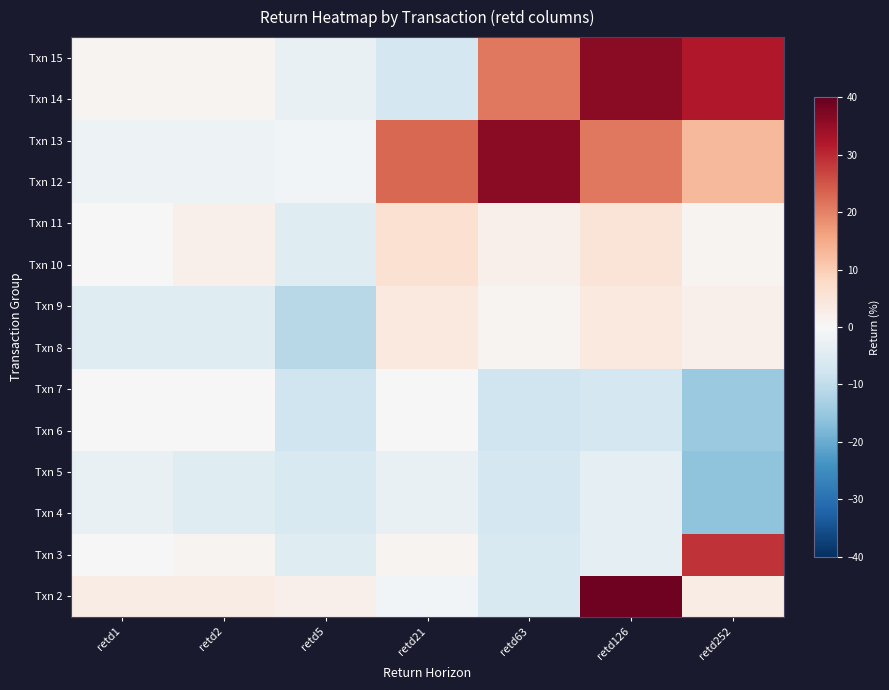

At how many categories does at least one series exceed 0?

7